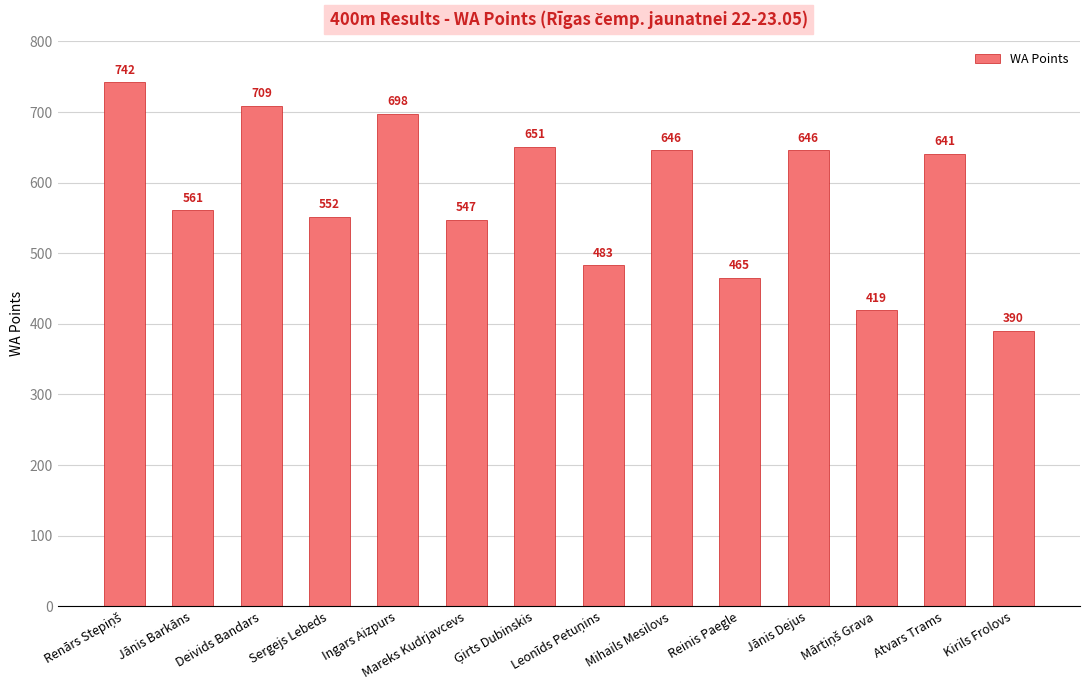

How many bars are there in total?

14